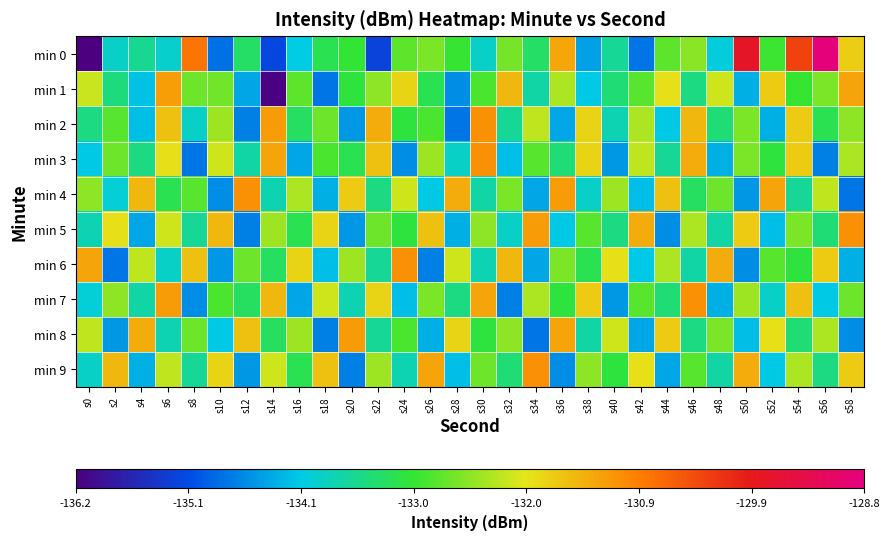

Rank the series at s14 from highest to lowest value.

min 2, min 3, min 7, min 9, min 5, min 6, min 8, min 4, min 0, min 1